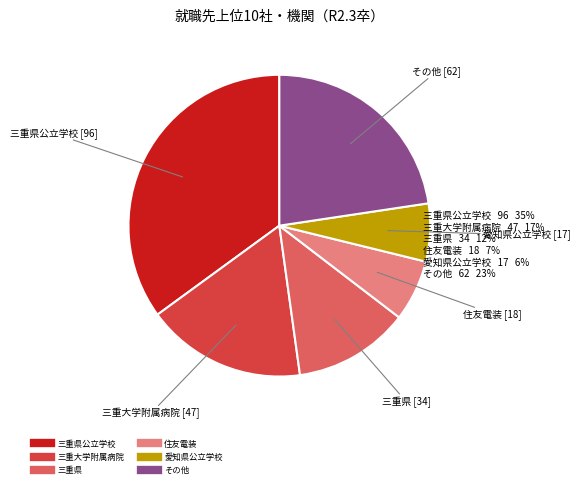

Is there a majority slice in this chart?

No